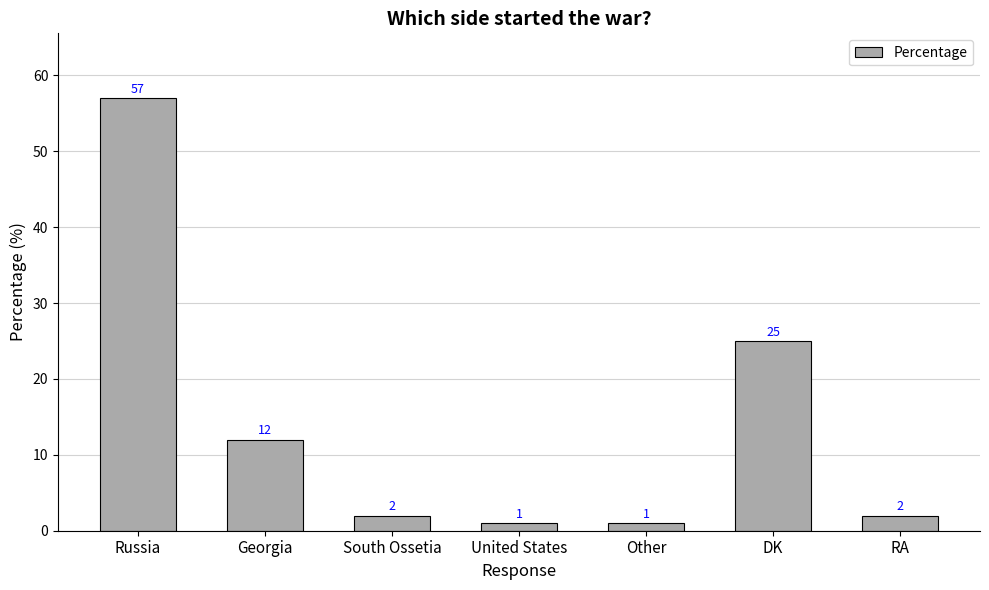

What is the greatest value displayed?

57